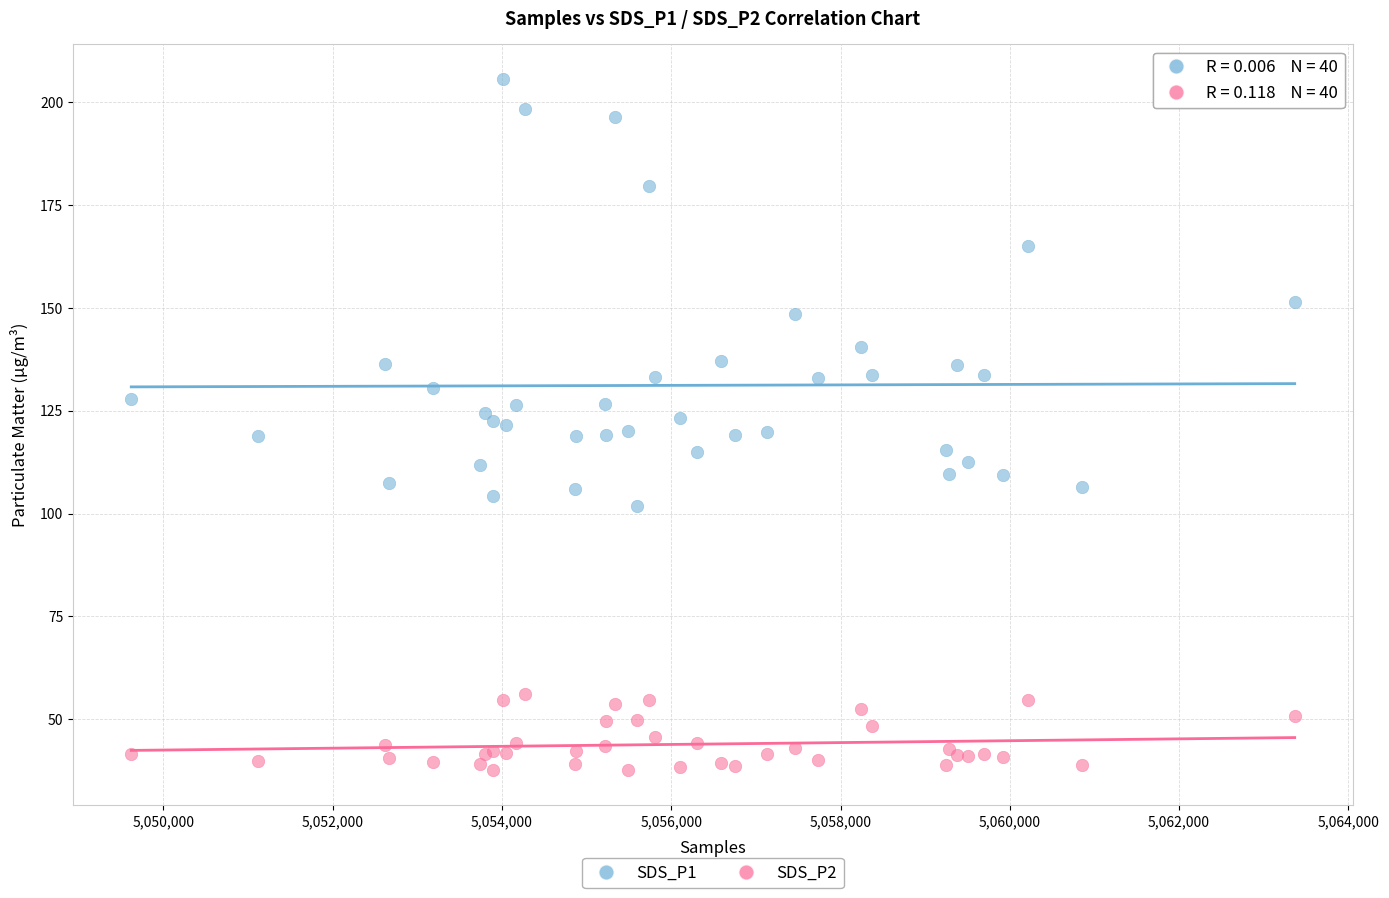

Which series reaches the minimum Y coordinate?

SDS_P2